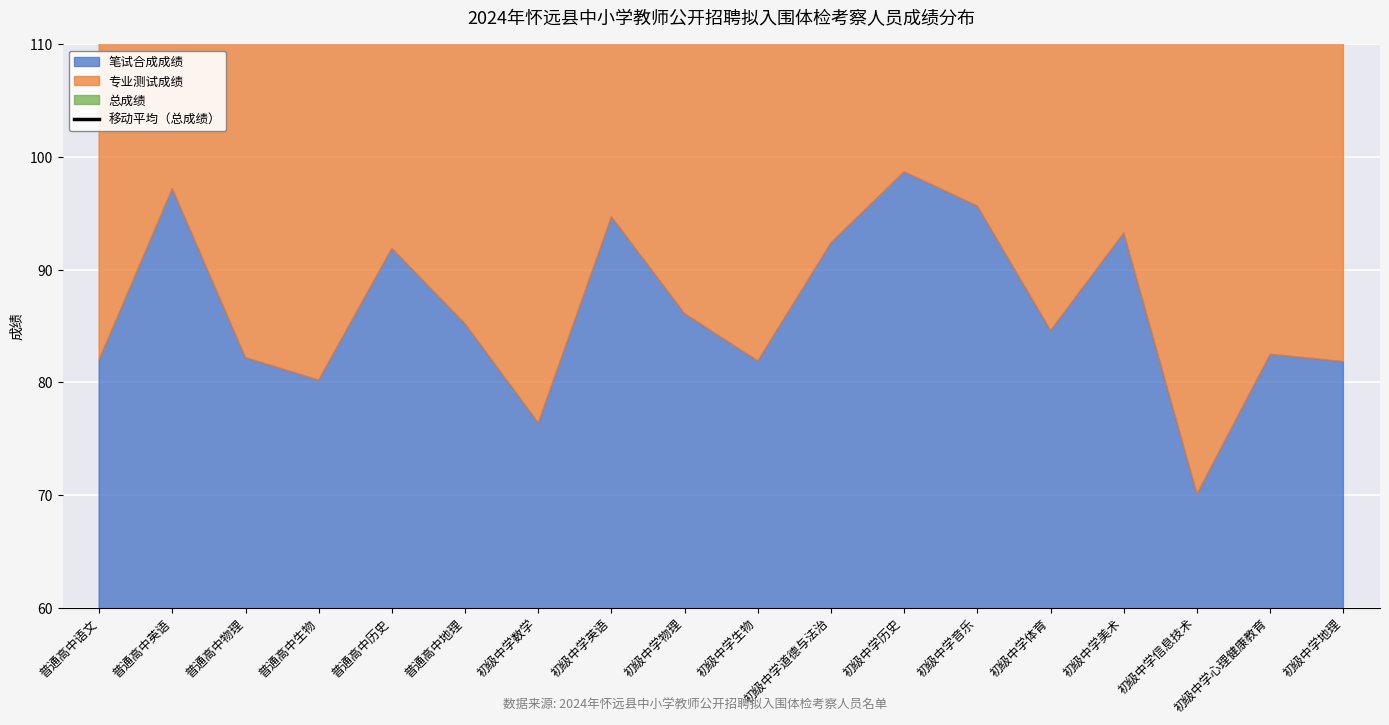

What is the label of the 5th point from the right?

初级中学体育